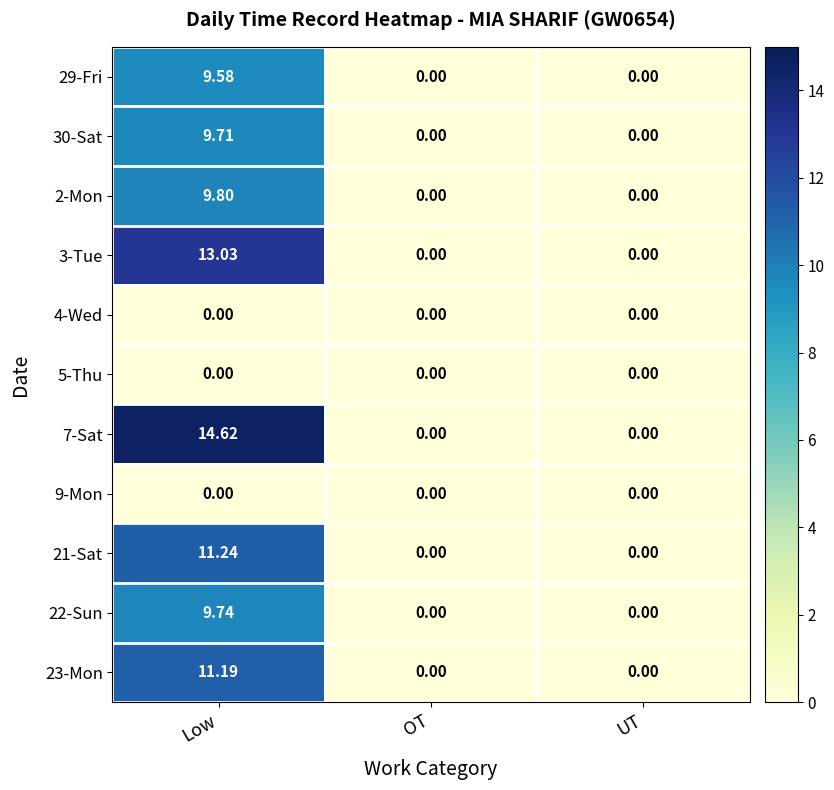

Which category has the highest value across all series?

Low